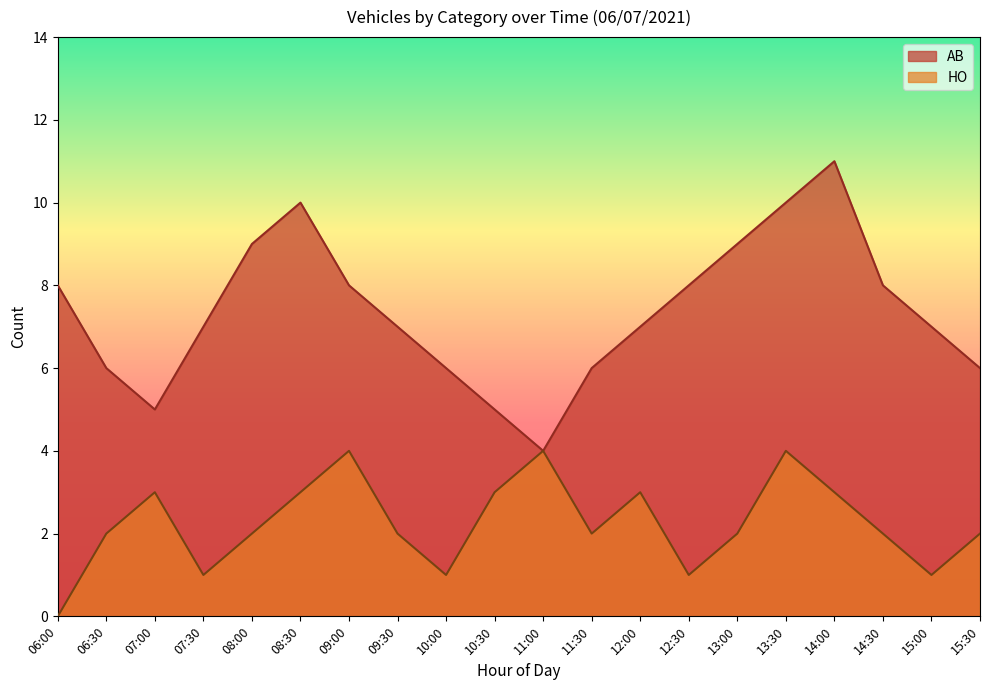

Which series has the largest total across all categories?

AB